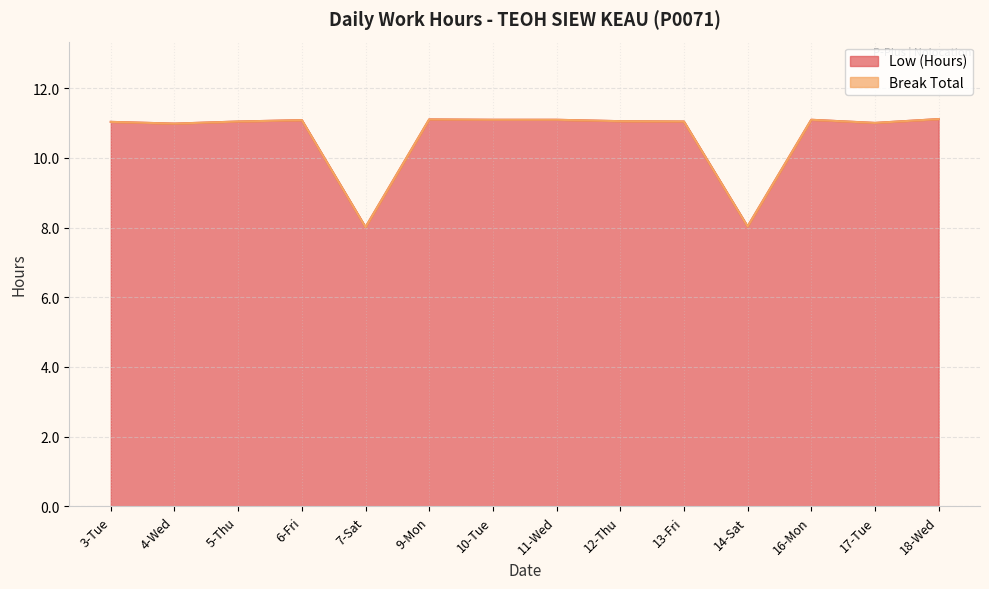

Which has a higher value, 18-Wed or 10-Tue?

18-Wed